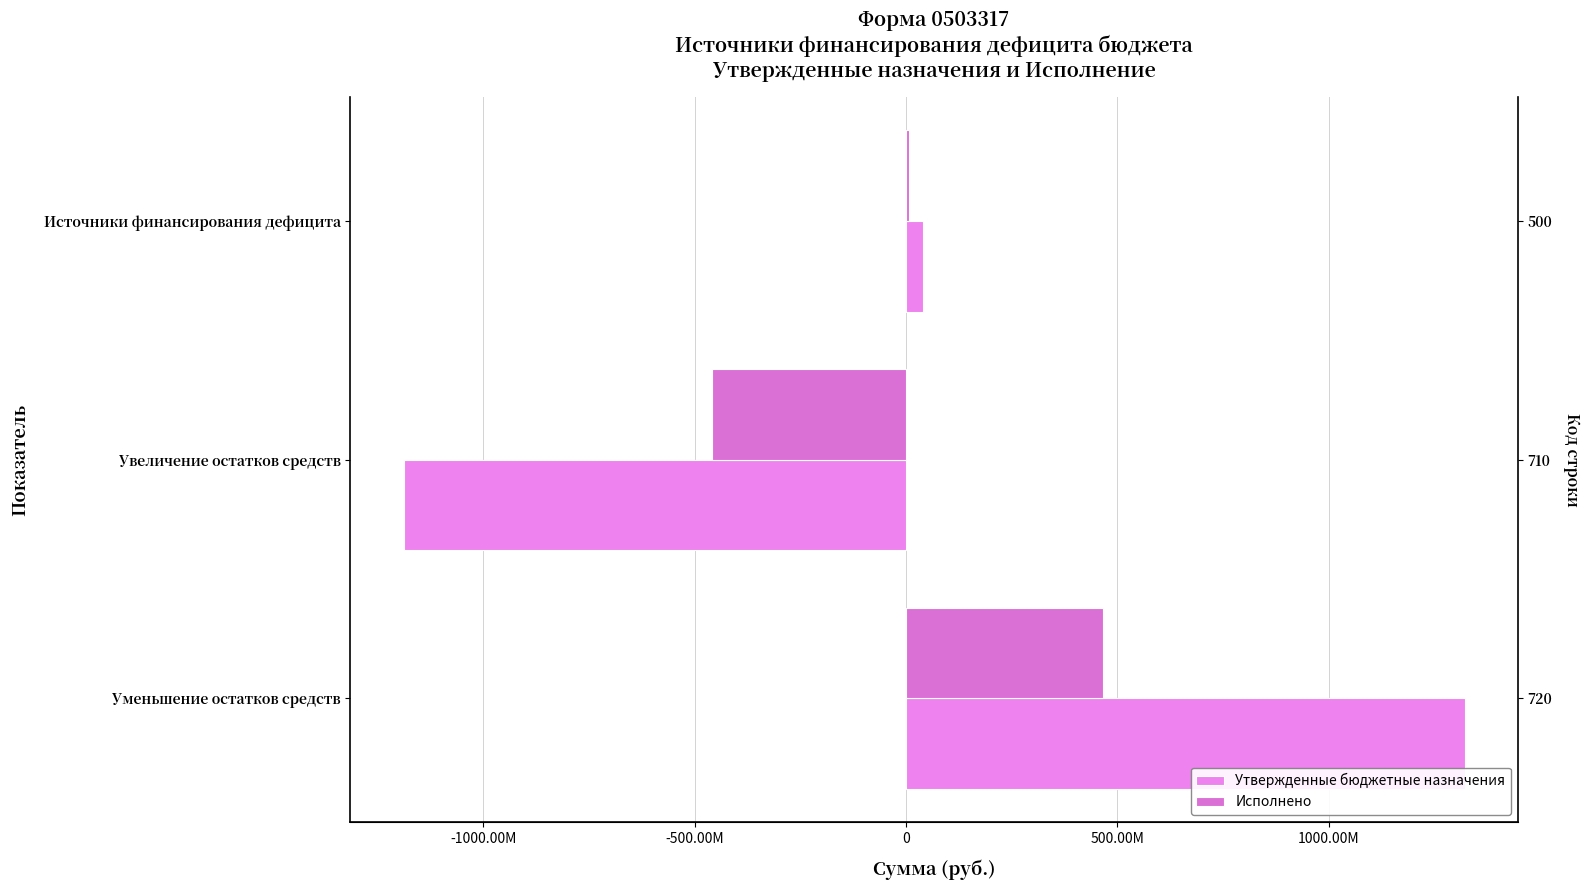

Reading left to right, extract all data points from this chart.

Утвержденные бюджетные назначения: 40643902.2	-1188691120.5	1321666087.2
Исполнено: 7664895.8	-459115442.9	466780338.7